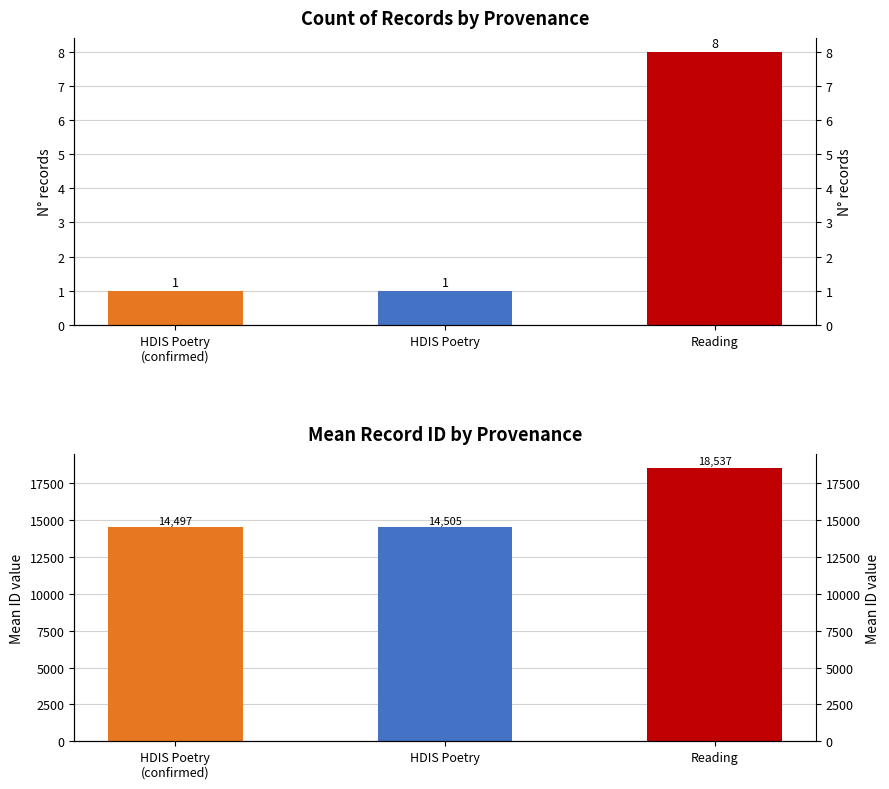

Which has a higher value, HDIS Poetry or Reading?

Reading